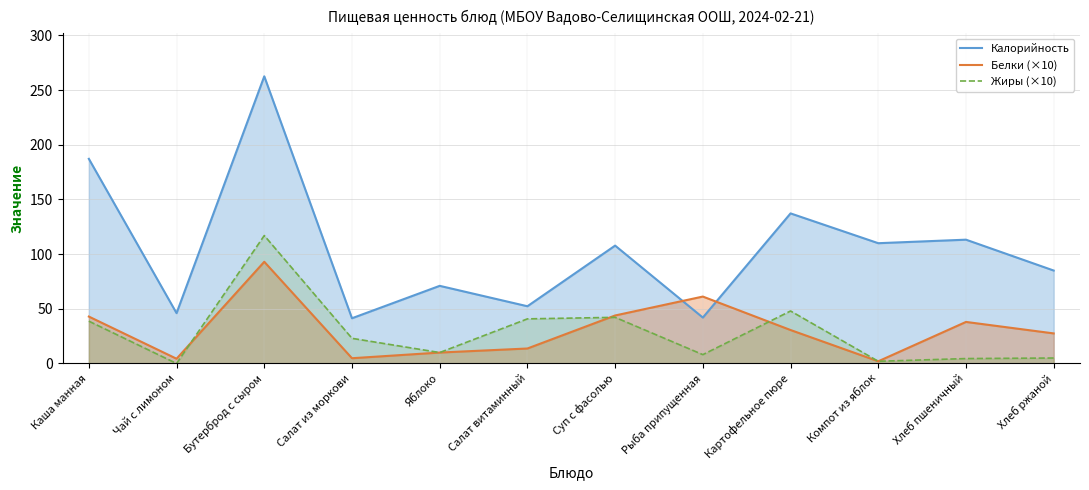

Which series has the largest total across all categories?

Калорийность